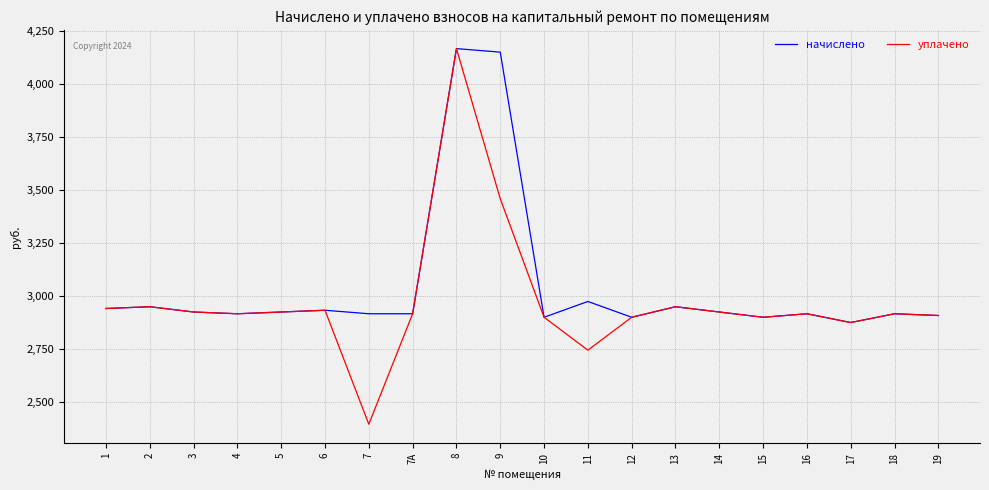

Is it true that начислено equals 2922.8 at 5?

True